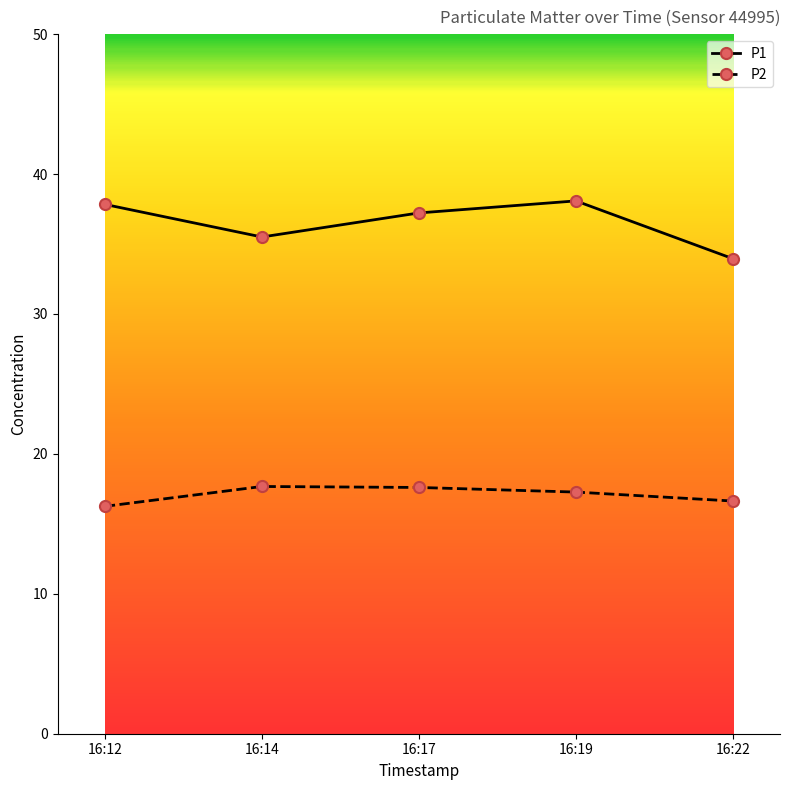

True or false: P1 has a value of 37.8 at 16:12.

True